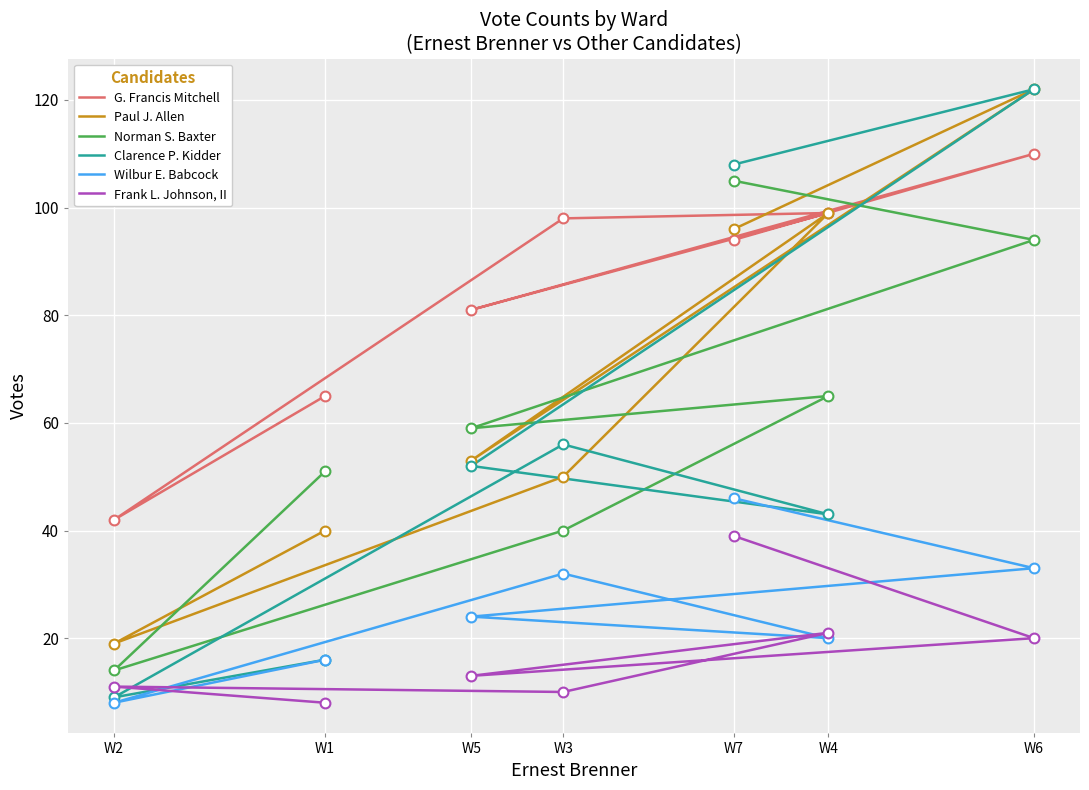

At which category is the sum across all series the highest?

W6